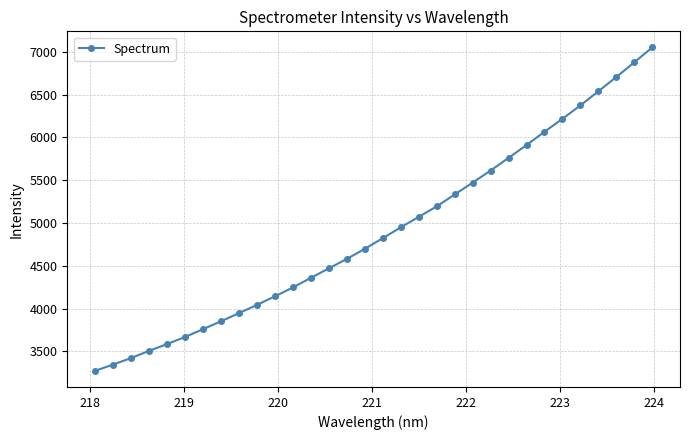

What is the greatest value displayed?

7050.0